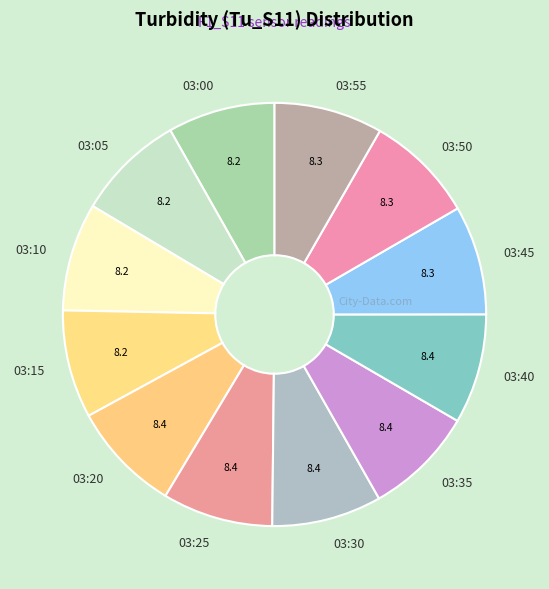

Combined, do 03:55 and 03:45 account for over 50%?

No